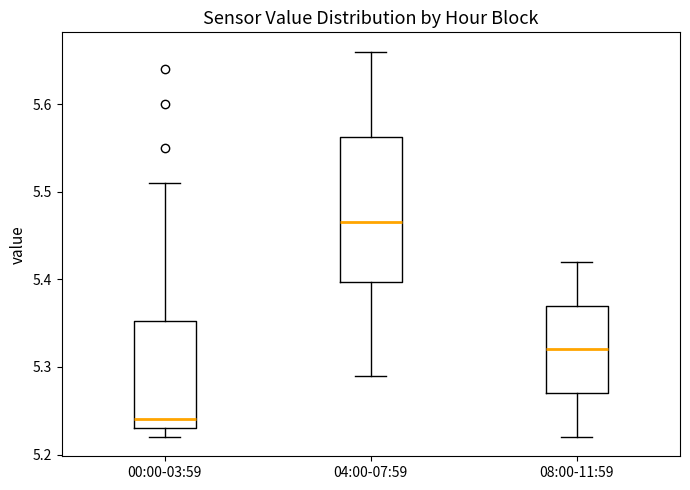

Reading left to right, transcribe this box plot: for each box, give where its median line is, the range the box spans, and where its two whiskers end, as read against the y-axis. The values are not printed on the chart, so give them approximately, as read against the axis.

00:00-03:59: median 5.24, box 5.23 to 5.35, whiskers 5.22 to 5.51
04:00-07:59: median 5.47, box 5.40 to 5.56, whiskers 5.29 to 5.66
08:00-11:59: median 5.32, box 5.27 to 5.37, whiskers 5.22 to 5.42